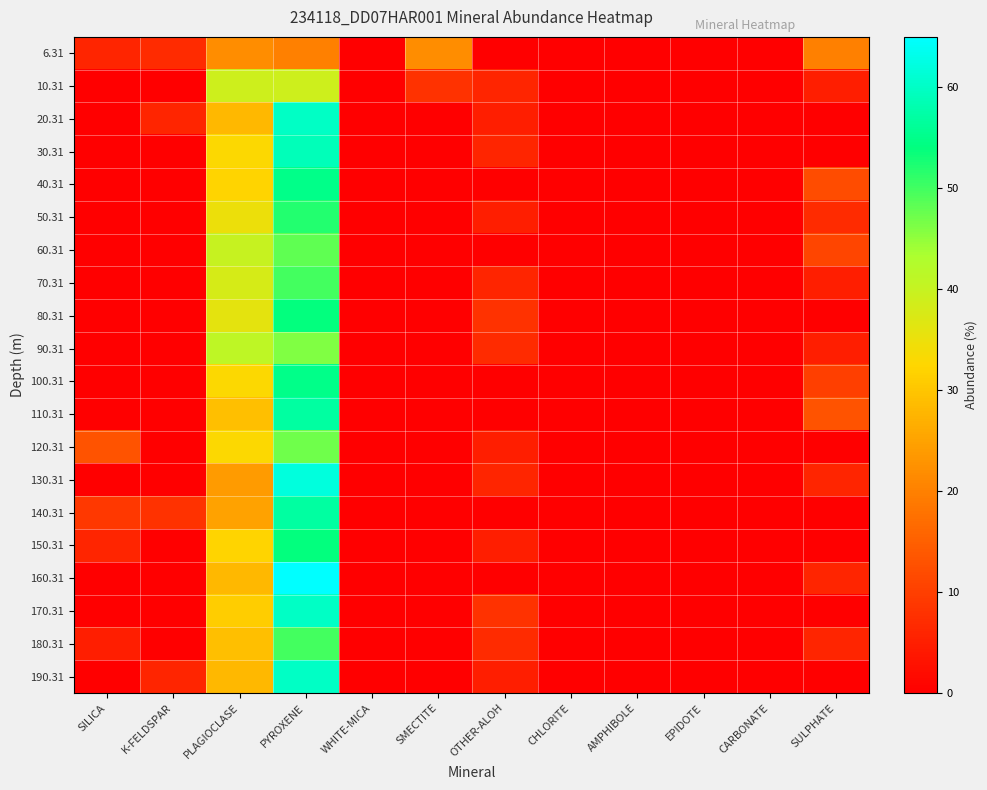

Reading left to right, list all the values displayed in this chart.

6.31: SILICA=6	K-FELDSPAR=7	PLAGIOCLASE=22	PYROXENE=20	WHITE-MICA=0	SMECTITE=22	OTHER-ALOH=0	CHLORITE=0	AMPHIBOLE=0	EPIDOTE=0	CARBONATE=0	SULPHATE=20
10.31: SILICA=0	K-FELDSPAR=0	PLAGIOCLASE=39	PYROXENE=39	WHITE-MICA=0	SMECTITE=8	OTHER-ALOH=6	CHLORITE=0	AMPHIBOLE=0	EPIDOTE=0	CARBONATE=0	SULPHATE=5
20.31: SILICA=0	K-FELDSPAR=6	PLAGIOCLASE=28	PYROXENE=60	WHITE-MICA=0	SMECTITE=0	OTHER-ALOH=5	CHLORITE=0	AMPHIBOLE=0	EPIDOTE=0	CARBONATE=0	SULPHATE=0
30.31: SILICA=0	K-FELDSPAR=0	PLAGIOCLASE=33	PYROXENE=59	WHITE-MICA=0	SMECTITE=0	OTHER-ALOH=6	CHLORITE=0	AMPHIBOLE=0	EPIDOTE=0	CARBONATE=0	SULPHATE=0
40.31: SILICA=0	K-FELDSPAR=0	PLAGIOCLASE=32	PYROXENE=55	WHITE-MICA=0	SMECTITE=0	OTHER-ALOH=0	CHLORITE=0	AMPHIBOLE=0	EPIDOTE=0	CARBONATE=0	SULPHATE=12
50.31: SILICA=0	K-FELDSPAR=0	PLAGIOCLASE=35	PYROXENE=52	WHITE-MICA=0	SMECTITE=0	OTHER-ALOH=5	CHLORITE=0	AMPHIBOLE=0	EPIDOTE=0	CARBONATE=0	SULPHATE=7
60.31: SILICA=0	K-FELDSPAR=0	PLAGIOCLASE=40	PYROXENE=48	WHITE-MICA=0	SMECTITE=0	OTHER-ALOH=0	CHLORITE=0	AMPHIBOLE=0	EPIDOTE=0	CARBONATE=0	SULPHATE=11
70.31: SILICA=0	K-FELDSPAR=0	PLAGIOCLASE=38	PYROXENE=50	WHITE-MICA=0	SMECTITE=0	OTHER-ALOH=6	CHLORITE=0	AMPHIBOLE=0	EPIDOTE=0	CARBONATE=0	SULPHATE=5
80.31: SILICA=0	K-FELDSPAR=0	PLAGIOCLASE=36	PYROXENE=54	WHITE-MICA=0	SMECTITE=0	OTHER-ALOH=8	CHLORITE=0	AMPHIBOLE=0	EPIDOTE=0	CARBONATE=0	SULPHATE=0
90.31: SILICA=0	K-FELDSPAR=0	PLAGIOCLASE=41	PYROXENE=46	WHITE-MICA=0	SMECTITE=0	OTHER-ALOH=7	CHLORITE=0	AMPHIBOLE=0	EPIDOTE=0	CARBONATE=0	SULPHATE=5
100.31: SILICA=0	K-FELDSPAR=0	PLAGIOCLASE=33	PYROXENE=55	WHITE-MICA=0	SMECTITE=0	OTHER-ALOH=0	CHLORITE=0	AMPHIBOLE=0	EPIDOTE=0	CARBONATE=0	SULPHATE=10
110.31: SILICA=0	K-FELDSPAR=0	PLAGIOCLASE=29	PYROXENE=57	WHITE-MICA=0	SMECTITE=0	OTHER-ALOH=0	CHLORITE=0	AMPHIBOLE=0	EPIDOTE=0	CARBONATE=0	SULPHATE=13
120.31: SILICA=13	K-FELDSPAR=0	PLAGIOCLASE=33	PYROXENE=47	WHITE-MICA=0	SMECTITE=0	OTHER-ALOH=5	CHLORITE=0	AMPHIBOLE=0	EPIDOTE=0	CARBONATE=0	SULPHATE=0
130.31: SILICA=0	K-FELDSPAR=0	PLAGIOCLASE=24	PYROXENE=62	WHITE-MICA=0	SMECTITE=0	OTHER-ALOH=6	CHLORITE=0	AMPHIBOLE=0	EPIDOTE=0	CARBONATE=0	SULPHATE=6
140.31: SILICA=9	K-FELDSPAR=8	PLAGIOCLASE=25	PYROXENE=57	WHITE-MICA=0	SMECTITE=0	OTHER-ALOH=0	CHLORITE=0	AMPHIBOLE=0	EPIDOTE=0	CARBONATE=0	SULPHATE=0
150.31: SILICA=6	K-FELDSPAR=0	PLAGIOCLASE=32	PYROXENE=54	WHITE-MICA=0	SMECTITE=0	OTHER-ALOH=5	CHLORITE=0	AMPHIBOLE=0	EPIDOTE=0	CARBONATE=0	SULPHATE=0
160.31: SILICA=0	K-FELDSPAR=0	PLAGIOCLASE=28	PYROXENE=65	WHITE-MICA=0	SMECTITE=0	OTHER-ALOH=0	CHLORITE=0	AMPHIBOLE=0	EPIDOTE=0	CARBONATE=0	SULPHATE=6
170.31: SILICA=0	K-FELDSPAR=0	PLAGIOCLASE=31	PYROXENE=60	WHITE-MICA=0	SMECTITE=0	OTHER-ALOH=8	CHLORITE=0	AMPHIBOLE=0	EPIDOTE=0	CARBONATE=0	SULPHATE=0
180.31: SILICA=5	K-FELDSPAR=0	PLAGIOCLASE=29	PYROXENE=50	WHITE-MICA=0	SMECTITE=0	OTHER-ALOH=7	CHLORITE=0	AMPHIBOLE=0	EPIDOTE=0	CARBONATE=0	SULPHATE=6
190.31: SILICA=0	K-FELDSPAR=6	PLAGIOCLASE=28	PYROXENE=60	WHITE-MICA=0	SMECTITE=0	OTHER-ALOH=5	CHLORITE=0	AMPHIBOLE=0	EPIDOTE=0	CARBONATE=0	SULPHATE=0